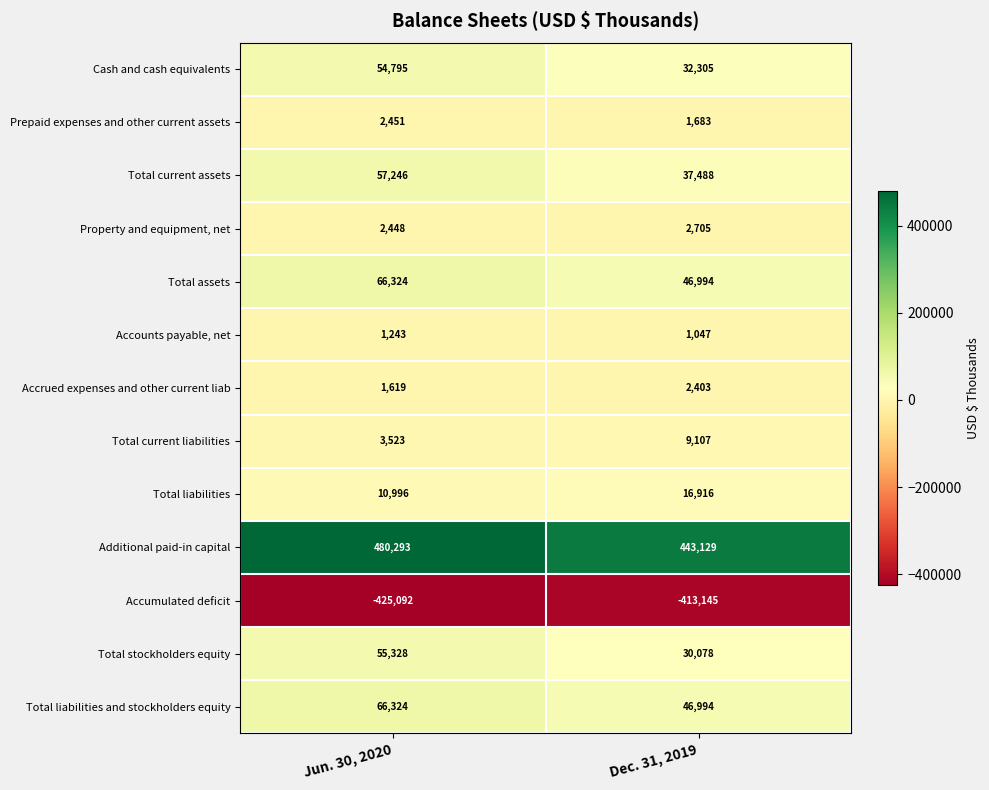

What is the difference between the Additional paid-in capital values at Jun. 30, 2020 and Dec. 31, 2019?

37164